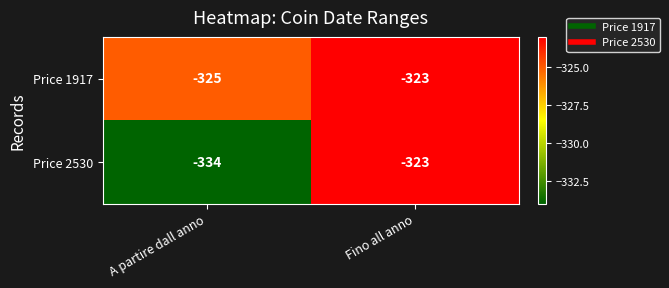

What is the sum of all Price 2530 values?

-657